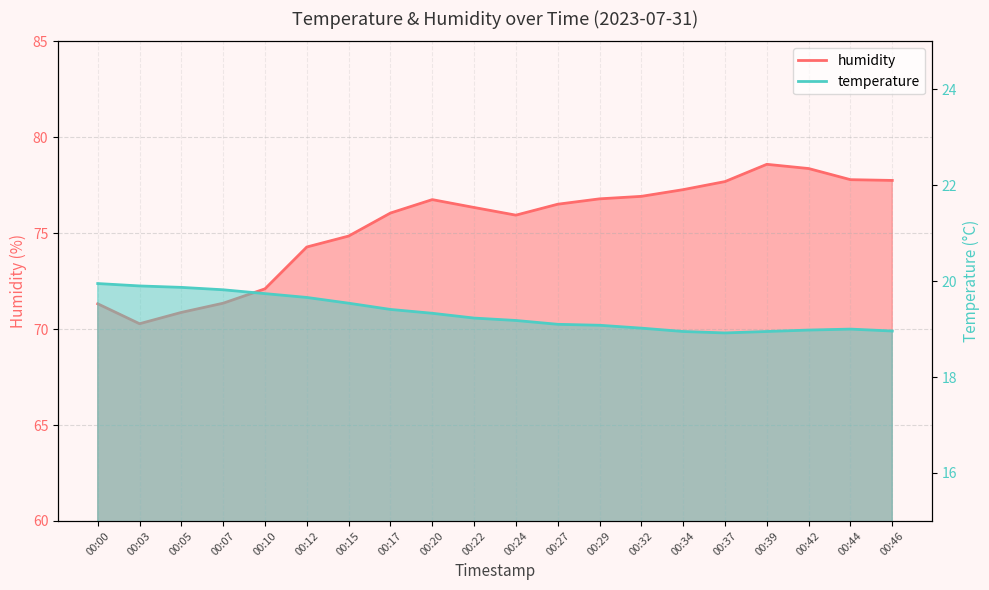

Reading right to left, extract all data points from this chart.

temperature: 00:46=19.0	00:44=19.0	00:42=19.0	00:39=18.9	00:37=18.9	00:34=18.9	00:32=19.0	00:29=19.1	00:27=19.1	00:24=19.2	00:22=19.2	00:20=19.3	00:17=19.4	00:15=19.5	00:12=19.7	00:10=19.7	00:07=19.8	00:05=19.9	00:03=19.9	00:00=19.9
humidity: 00:46=77.8	00:44=77.8	00:42=78.4	00:39=78.6	00:37=77.7	00:34=77.3	00:32=76.9	00:29=76.8	00:27=76.5	00:24=75.9	00:22=76.3	00:20=76.8	00:17=76.0	00:15=74.8	00:12=74.3	00:10=72.1	00:07=71.3	00:05=70.9	00:03=70.3	00:00=71.3